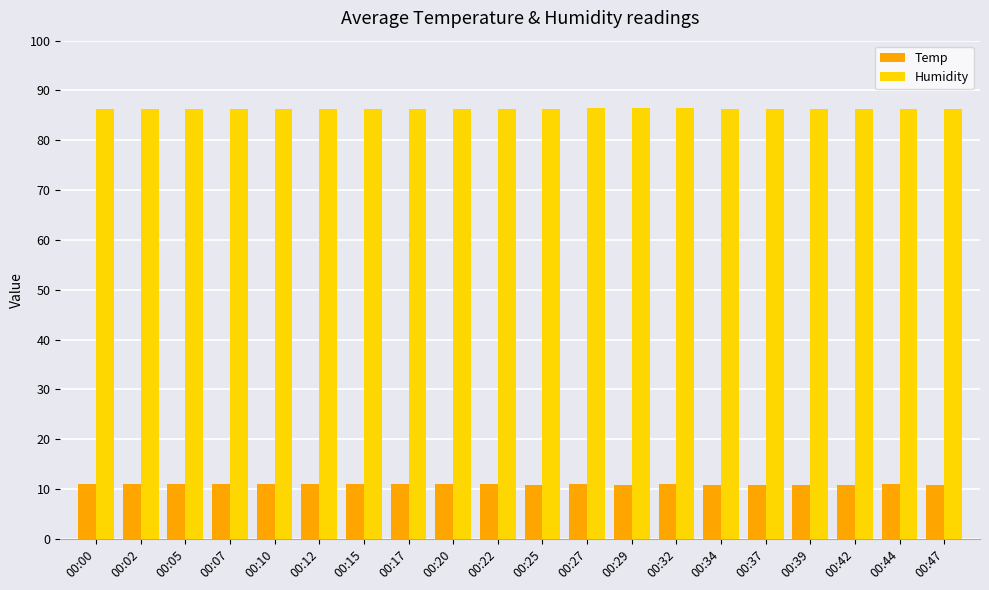

Is the value of Temp at 00:17 greater than the value of Humidity at 00:02?

No